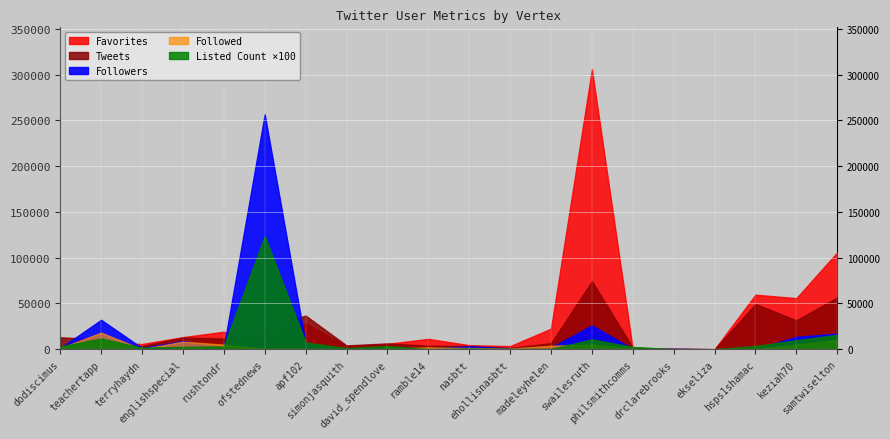

What position from the left is swailesruth?

14